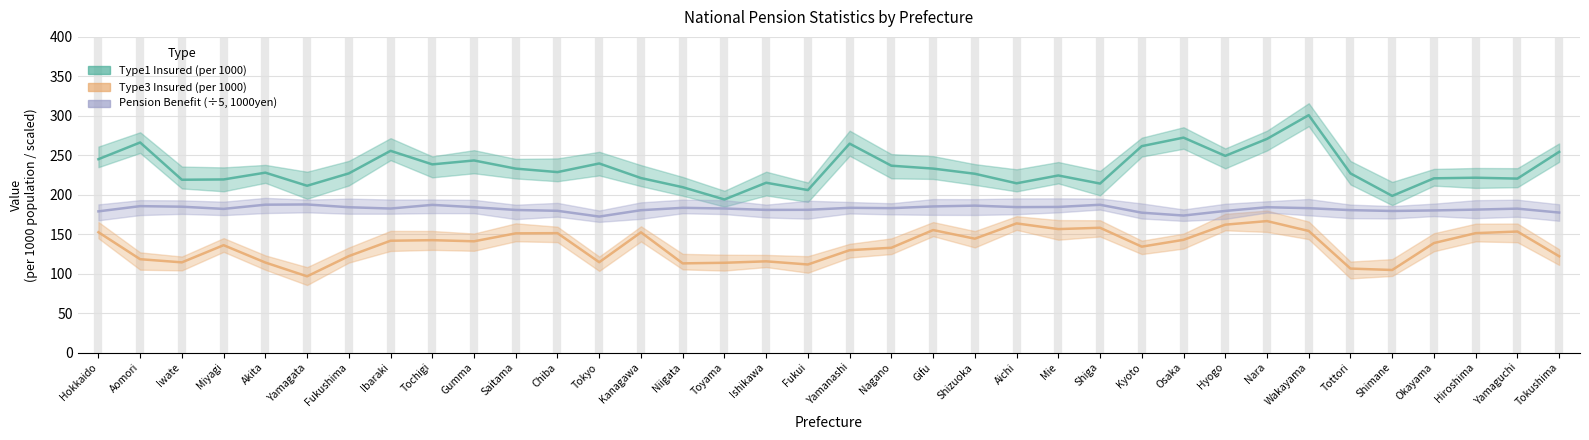

True or false: Type3 Insured (per 1000) and Pension Benefit (÷5, 1000yen) intersect in this chart.

False